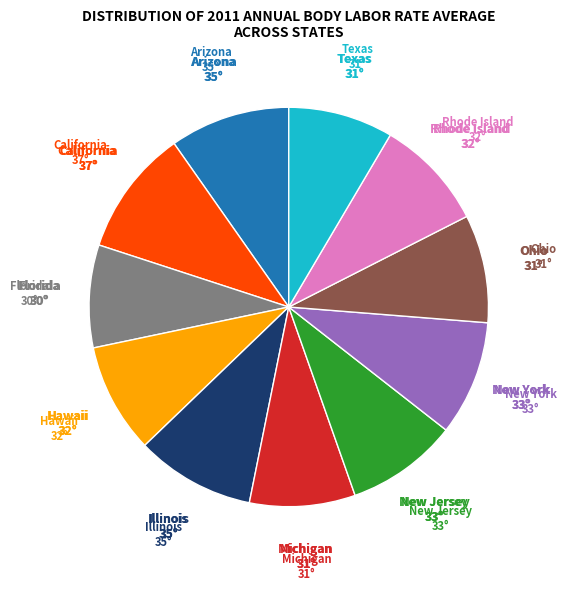

Is the sum of Texas and Illinois greater than half?

No